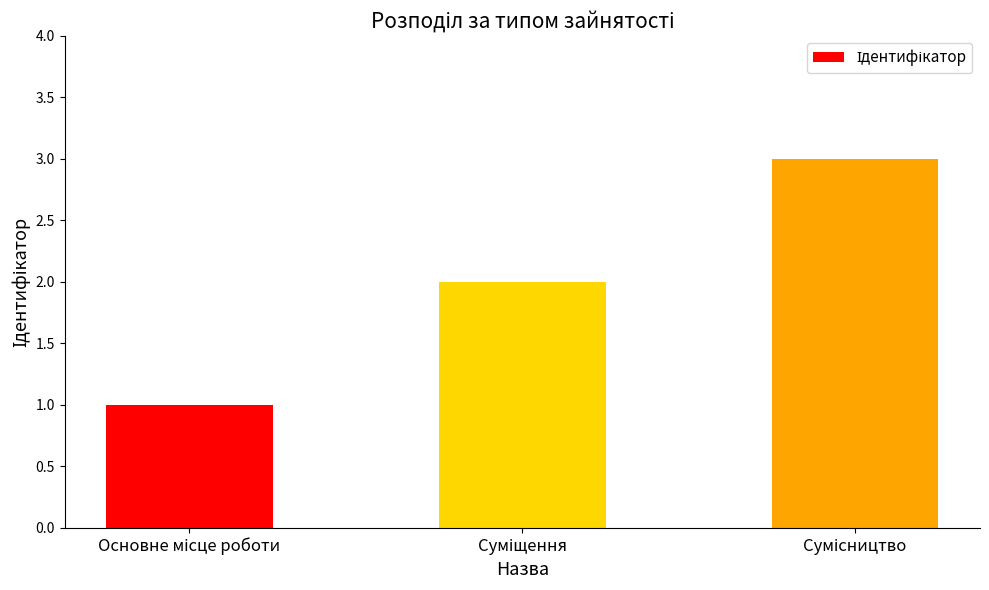

What is the maximum value shown in the chart?

3